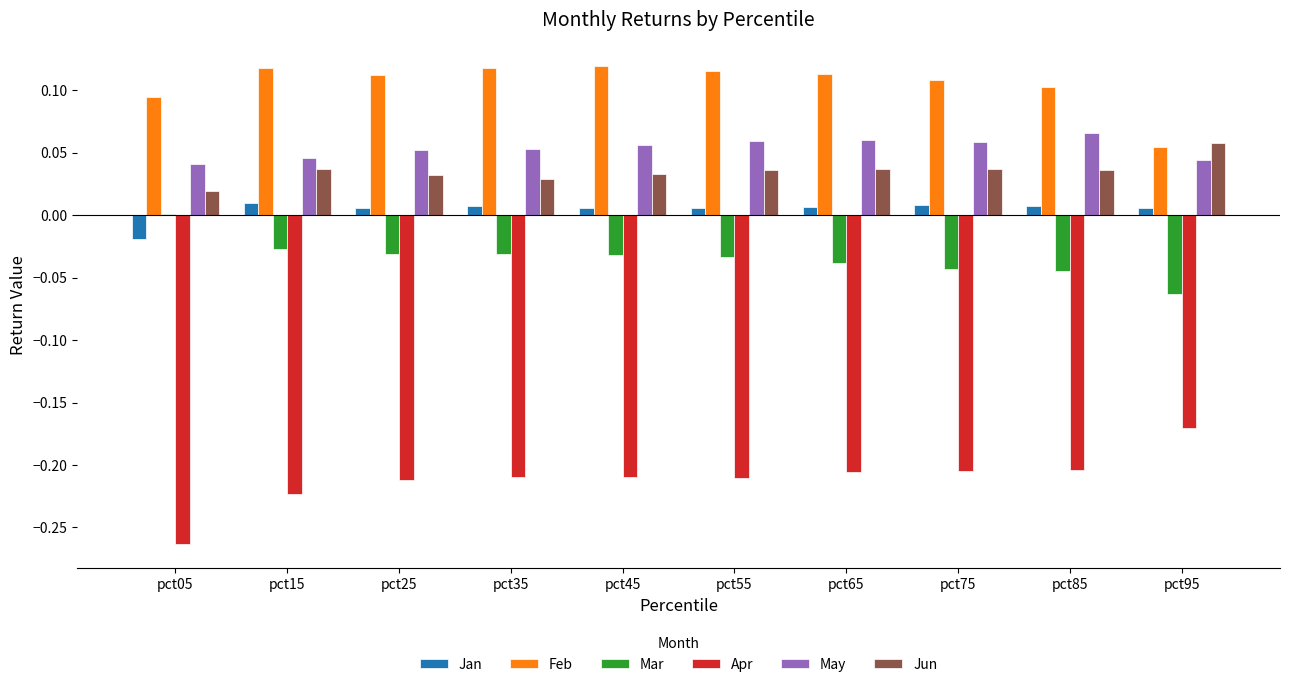

Is the value of Jun at pct35 greater than the value of Feb at pct25?

No